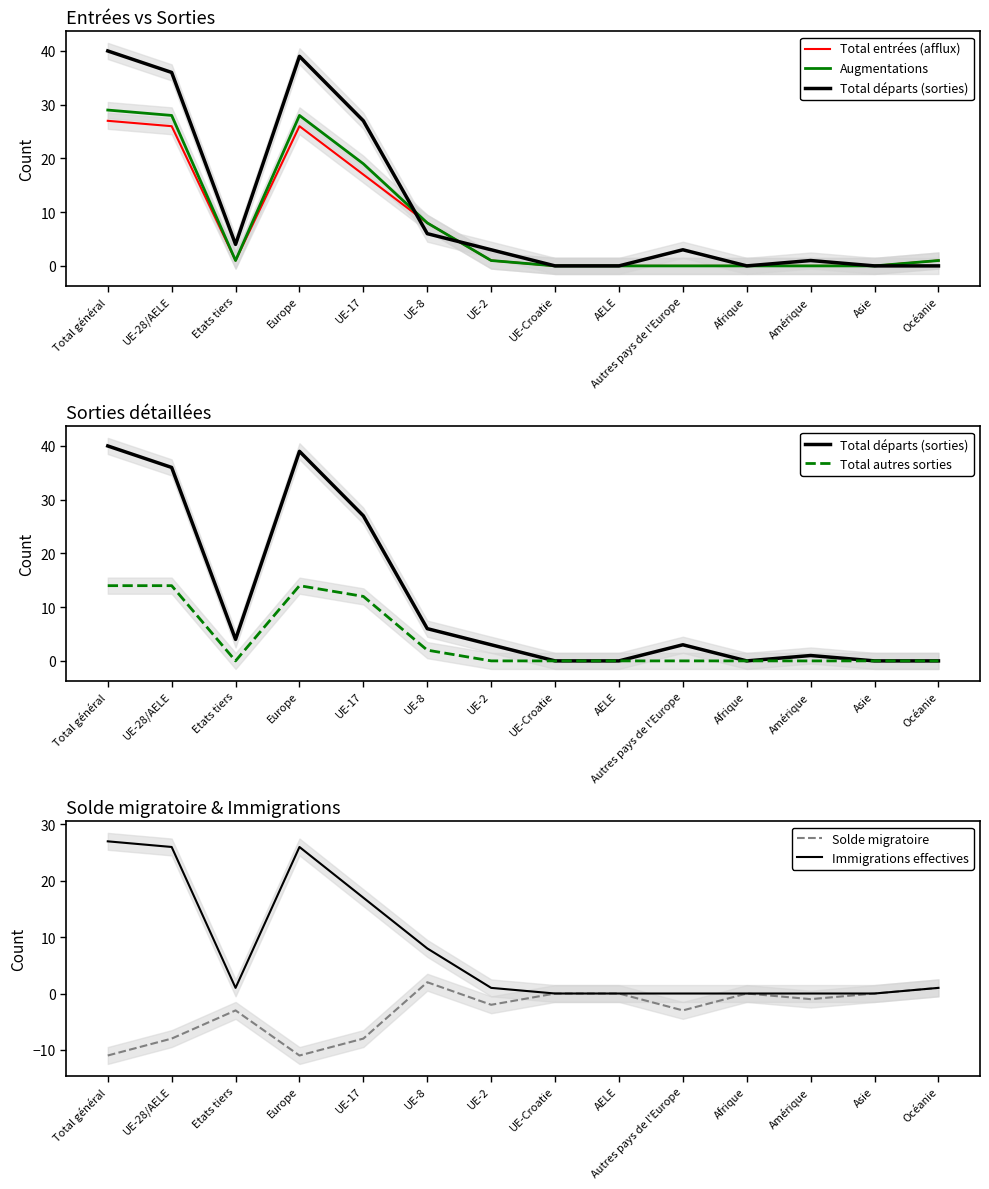

List the series in order of their peak value, lowest first.

Solde migratoire, Total autres sorties, Total entrées (afflux), Immigrations effectives, Augmentations, Total départs (sorties)